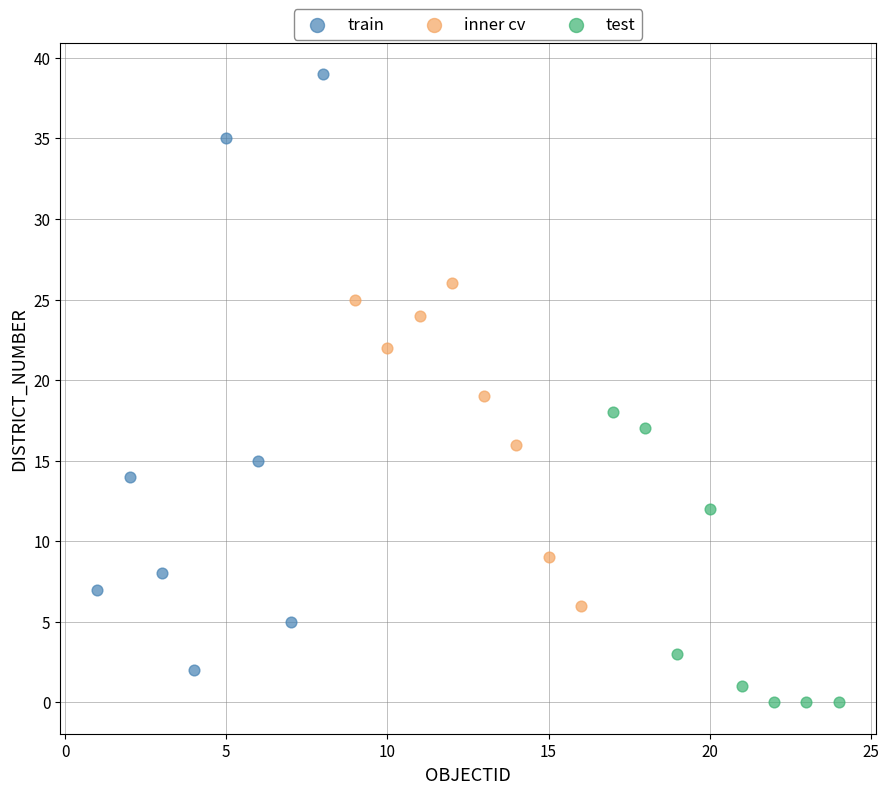

Which series contains the highest Y value?

train